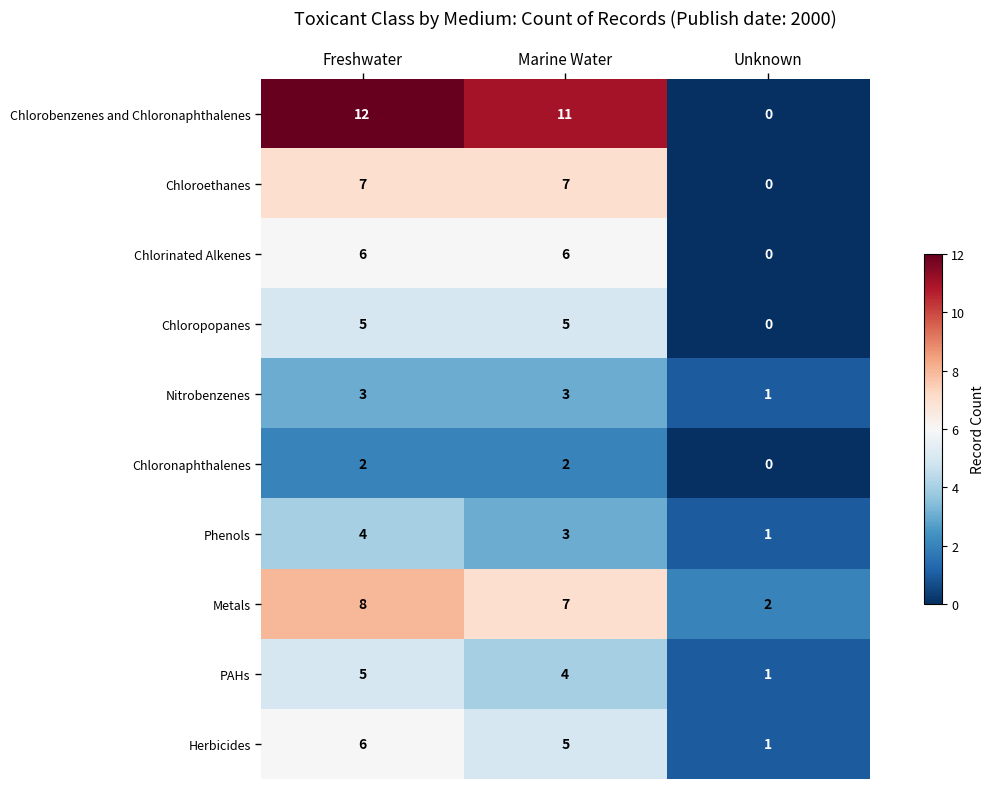

What is the difference between the Chlorinated Alkenes values at Unknown and Freshwater?

6